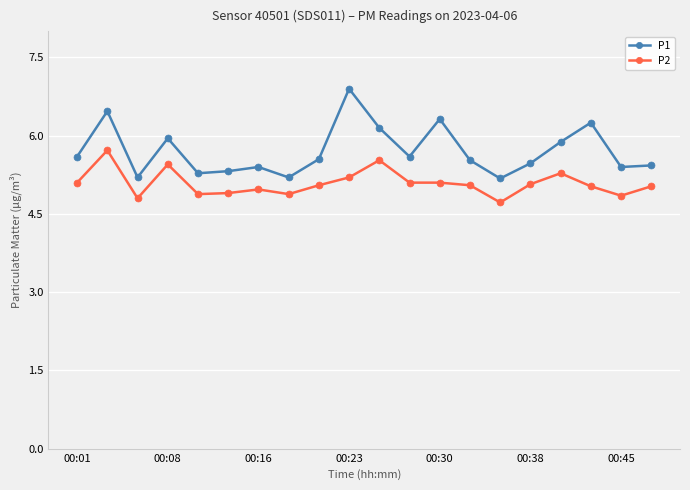

What is the lowest value of the P1 series?

5.2